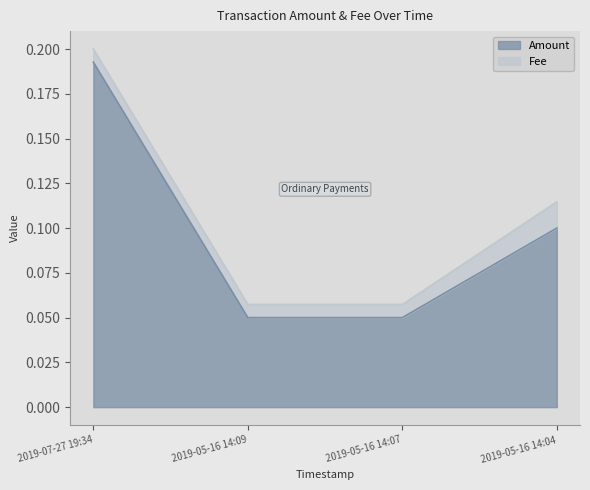

What is the label of the 4th point from the right?

2019-07-27 19:34